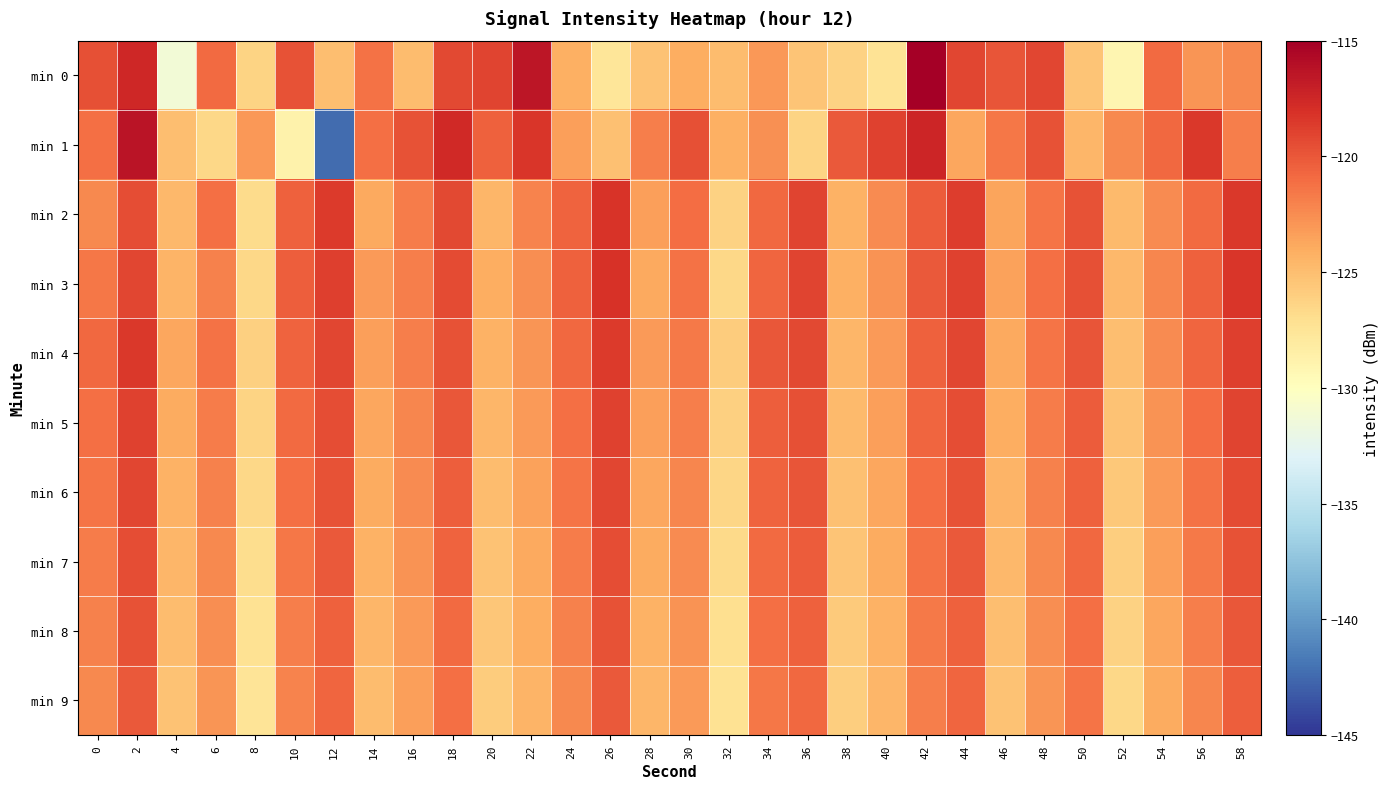

Reading left to right, extract all data points from this chart.

min 0: 0=-119.6	2=-117.5	4=-131.3	6=-120.9	8=-126.3	10=-119.7	12=-125.0	14=-121.3	16=-124.9	18=-119.3	20=-119.0	22=-116.5	24=-124.1	26=-127.6	28=-125.3	30=-124.0	32=-124.9	34=-123.1	36=-125.4	38=-126.2	40=-127.4	42=-115.1	44=-119.1	46=-119.9	48=-119.2	50=-125.4	52=-129.1	54=-121.0	56=-123.0	58=-122.3
min 1: 0=-121.2	2=-116.3	4=-125.0	6=-126.5	8=-123.0	10=-128.7	12=-142.4	14=-121.2	16=-119.8	18=-117.7	20=-120.5	22=-118.3	24=-123.4	26=-125.1	28=-121.8	30=-119.6	32=-124.2	34=-122.7	36=-126.3	38=-120.1	40=-118.9	42=-117.4	44=-123.7	46=-121.5	48=-119.8	50=-124.6	52=-122.3	54=-120.8	56=-118.5	58=-121.9
min 2: 0=-122.3	2=-119.5	4=-124.7	6=-121.2	8=-126.8	10=-120.4	12=-118.6	14=-123.9	16=-121.7	18=-119.3	20=-124.5	22=-122.1	24=-120.6	26=-118.2	28=-123.4	30=-121.0	32=-126.2	34=-120.8	36=-119.1	38=-124.3	40=-122.5	42=-120.2	44=-118.7	46=-123.6	48=-121.4	50=-119.7	52=-124.8	54=-122.4	56=-120.9	58=-118.4
min 3: 0=-121.5	2=-119.2	4=-124.4	6=-122.0	8=-126.6	10=-120.3	12=-118.8	14=-123.2	16=-121.8	18=-119.4	20=-124.1	22=-122.6	24=-120.5	26=-118.1	28=-123.8	30=-121.3	32=-126.5	34=-120.7	36=-119.0	38=-124.2	40=-122.8	42=-120.1	44=-118.9	46=-123.5	48=-121.1	50=-119.6	52=-124.7	54=-122.2	56=-120.4	58=-118.3
min 4: 0=-120.8	2=-118.5	4=-123.7	6=-121.3	8=-126.1	10=-120.6	12=-119.2	14=-123.4	16=-121.9	18=-119.7	20=-124.3	22=-122.9	24=-120.8	26=-118.6	28=-123.1	30=-121.6	32=-125.8	34=-120.0	36=-119.3	38=-124.5	40=-123.1	42=-120.4	44=-119.2	46=-123.8	48=-121.4	50=-119.9	52=-125.0	54=-122.5	56=-120.7	58=-118.8
min 5: 0=-121.1	2=-118.9	4=-124.0	6=-121.7	8=-126.3	10=-120.9	12=-119.5	14=-123.7	16=-122.2	18=-120.0	20=-124.6	22=-123.2	24=-121.1	26=-118.9	28=-123.4	30=-121.9	32=-126.1	34=-120.3	36=-119.6	38=-124.8	40=-123.4	42=-120.7	44=-119.5	46=-124.1	48=-121.7	50=-120.2	52=-125.3	54=-122.8	56=-121.0	58=-119.1
min 6: 0=-121.4	2=-119.2	4=-124.3	6=-122.0	8=-126.6	10=-121.2	12=-119.8	14=-124.0	16=-122.5	18=-120.3	20=-124.9	22=-123.5	24=-121.4	26=-119.2	28=-123.7	30=-122.2	32=-126.4	34=-120.6	36=-119.9	38=-125.1	40=-123.7	42=-121.0	44=-119.8	46=-124.4	48=-122.0	50=-120.5	52=-125.6	54=-123.1	56=-121.3	58=-119.4
min 7: 0=-121.7	2=-119.5	4=-124.6	6=-122.3	8=-126.9	10=-121.5	12=-120.1	14=-124.3	16=-122.8	18=-120.6	20=-125.2	22=-123.8	24=-121.7	26=-119.5	28=-124.0	30=-122.5	32=-126.7	34=-120.9	36=-120.2	38=-125.4	40=-124.0	42=-121.3	44=-120.1	46=-124.7	48=-122.3	50=-120.8	52=-125.9	54=-123.4	56=-121.6	58=-119.7
min 8: 0=-122.0	2=-119.8	4=-124.9	6=-122.6	8=-127.2	10=-121.8	12=-120.4	14=-124.6	16=-123.1	18=-120.9	20=-125.5	22=-124.1	24=-122.0	26=-119.8	28=-124.3	30=-122.8	32=-127.0	34=-121.2	36=-120.5	38=-125.7	40=-124.3	42=-121.6	44=-120.4	46=-125.0	48=-122.6	50=-121.1	52=-126.2	54=-123.7	56=-121.9	58=-120.0
min 9: 0=-122.3	2=-120.1	4=-125.2	6=-122.9	8=-127.5	10=-122.1	12=-120.7	14=-124.9	16=-123.4	18=-121.2	20=-125.8	22=-124.4	24=-122.3	26=-120.1	28=-124.6	30=-123.1	32=-127.3	34=-121.5	36=-120.8	38=-126.0	40=-124.6	42=-121.9	44=-120.7	46=-125.3	48=-122.9	50=-121.4	52=-126.5	54=-124.0	56=-122.2	58=-120.3